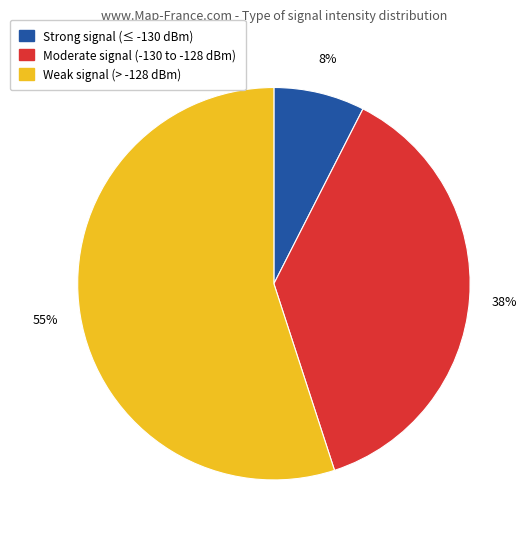

To the nearest percent, what is the average slice percentage?

33%